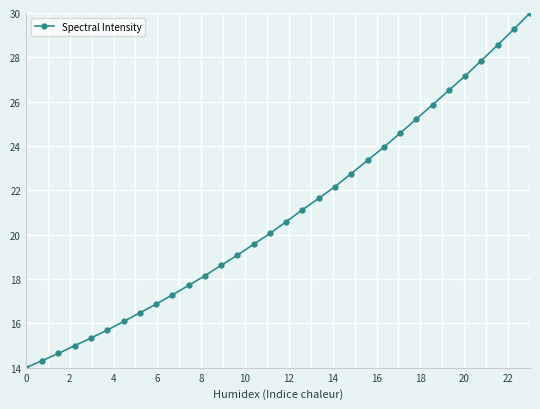

True or false: there are more than 0 points higher than both neighbors.

False